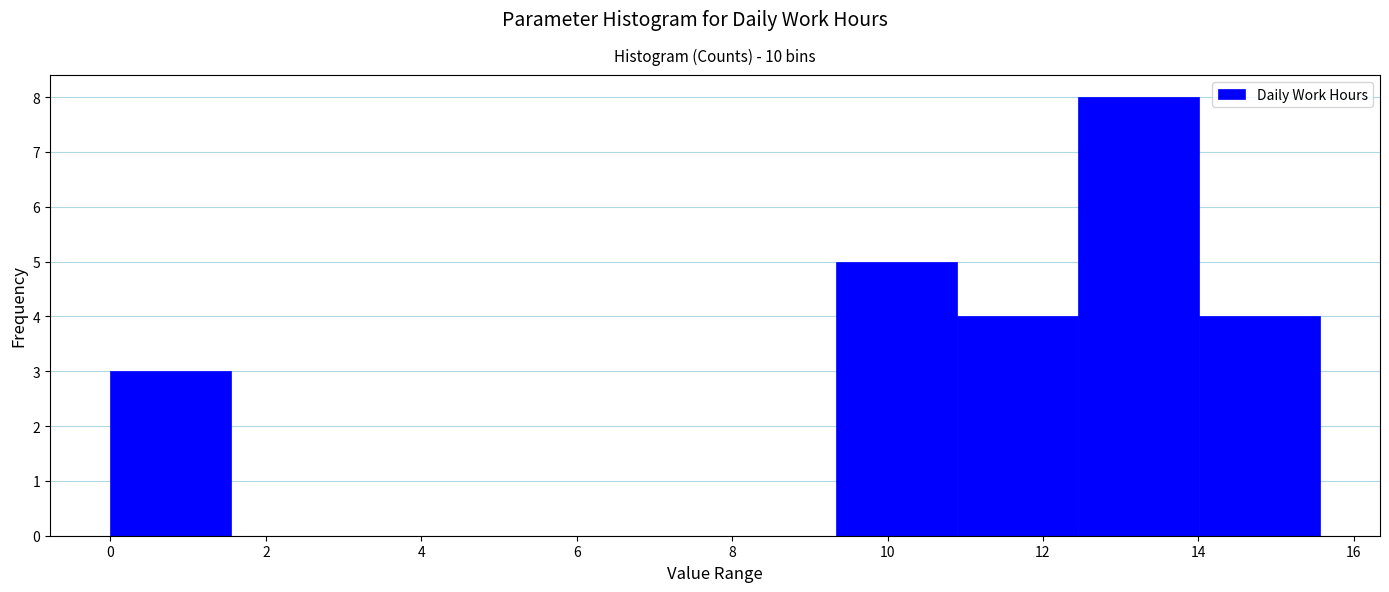

Reading left to right, transcribe this chart: for each bar, give the range it covers on the x-axis and its height. Neither the bar edges nor the heights are printed on the chart, so give them approximately, as read against the axes.

0.0 to 1.6: 3
1.6 to 3.2: 0
3.2 to 4.6: 0
4.6 to 6.2: 0
6.2 to 7.8: 0
7.8 to 9.4: 0
9.4 to 10.8: 5
10.8 to 12.4: 4
12.4 to 14.0: 8
14.0 to 15.6: 4